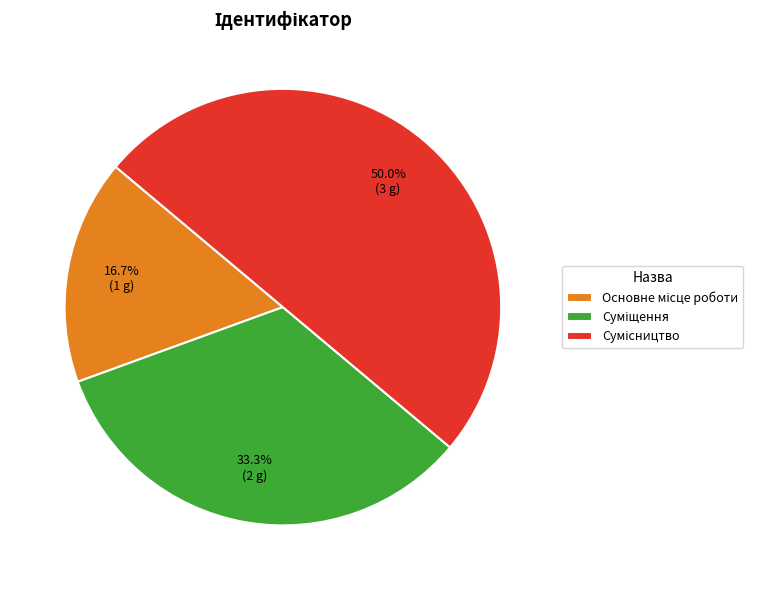

What percentage is the Основне місце роботи slice, to the nearest percent?

17%